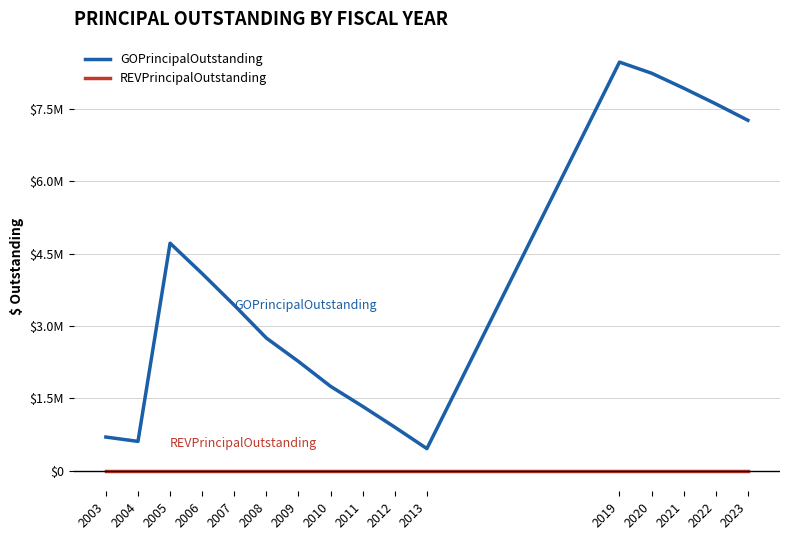

What are all the series names shown in the legend?

GOPrincipalOutstanding, REVPrincipalOutstanding